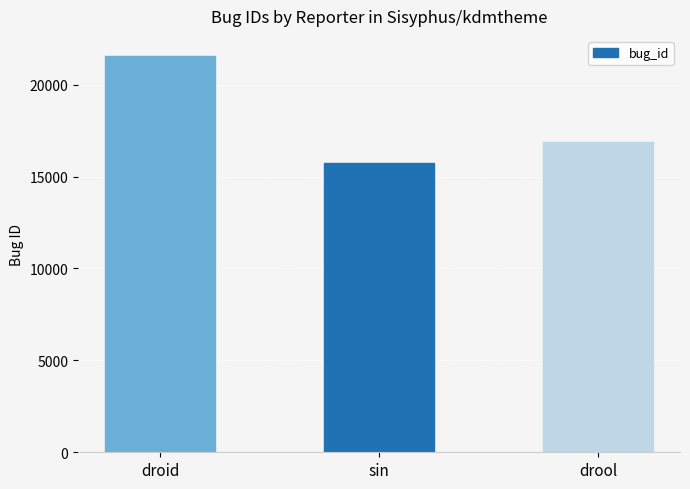

What is the label of the 2nd bar from the left?

sin